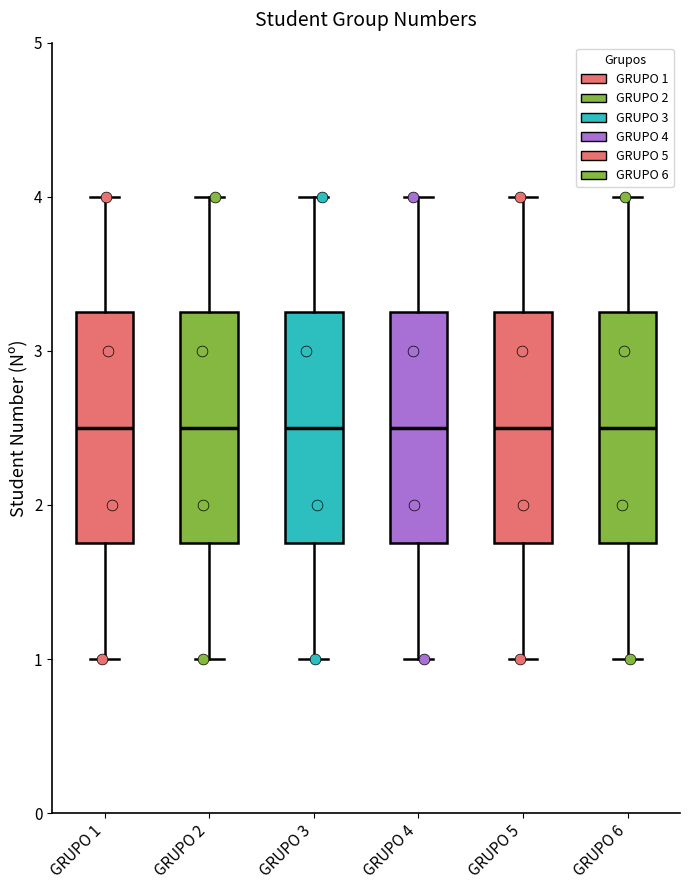

Reading left to right, read every box against the y-axis: the position of its median line, the range the box covers, and the ends of its whiskers. The values are not printed on the chart, so give them approximately, as read against the axis.

GRUPO 1: median 2.5, box 1.8 to 3.3, whiskers 1.0 to 4.0
GRUPO 2: median 2.5, box 1.8 to 3.3, whiskers 1.0 to 4.0
GRUPO 3: median 2.5, box 1.8 to 3.3, whiskers 1.0 to 4.0
GRUPO 4: median 2.5, box 1.8 to 3.3, whiskers 1.0 to 4.0
GRUPO 5: median 2.5, box 1.8 to 3.3, whiskers 1.0 to 4.0
GRUPO 6: median 2.5, box 1.8 to 3.3, whiskers 1.0 to 4.0